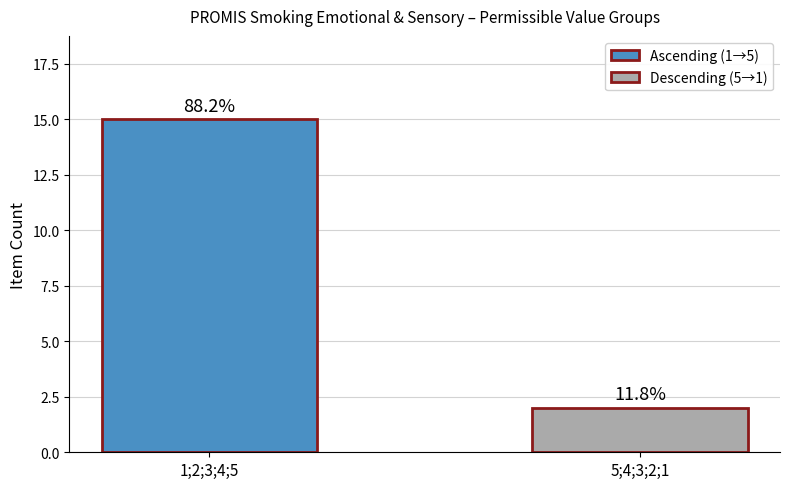

Reading left to right, transcribe all the data shown in this chart.

15	2